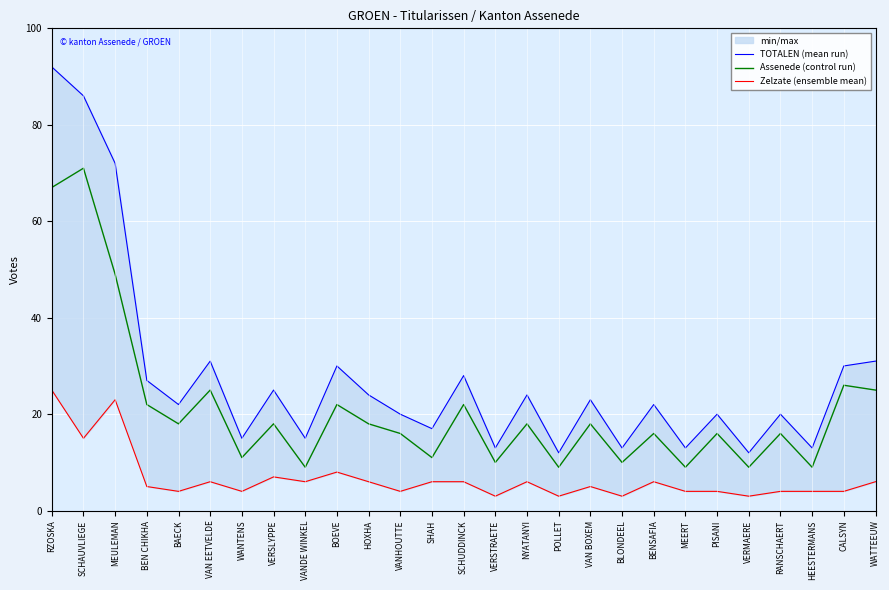

Reading right to left, list all the values displayed in this chart.

TOTALEN (mean run): WATTEEUW=31	CALSYN=30	HEESTERMANS=13	RANSCHAERT=20	VERMAERE=12	PISANI=20	MEERT=13	BENSAFIA=22	BLONDEEL=13	VAN BOXEM=23	POLLET=12	NYATANYI=24	VERSTRAETE=13	SCHUDDINCK=28	SHAH=17	VANHOUTTE=20	HOXHA=24	BOEVE=30	VANDE WINKEL=15	VERSLYPPE=25	WANTENS=15	VAN EETVELDE=31	BAECK=22	BEN CHIKHA=27	MEULEMAN=72	SCHAUVLIEGE=86	RZOSKA=92
Assenede (control run): WATTEEUW=25	CALSYN=26	HEESTERMANS=9	RANSCHAERT=16	VERMAERE=9	PISANI=16	MEERT=9	BENSAFIA=16	BLONDEEL=10	VAN BOXEM=18	POLLET=9	NYATANYI=18	VERSTRAETE=10	SCHUDDINCK=22	SHAH=11	VANHOUTTE=16	HOXHA=18	BOEVE=22	VANDE WINKEL=9	VERSLYPPE=18	WANTENS=11	VAN EETVELDE=25	BAECK=18	BEN CHIKHA=22	MEULEMAN=49	SCHAUVLIEGE=71	RZOSKA=67
Zelzate (ensemble mean): WATTEEUW=6	CALSYN=4	HEESTERMANS=4	RANSCHAERT=4	VERMAERE=3	PISANI=4	MEERT=4	BENSAFIA=6	BLONDEEL=3	VAN BOXEM=5	POLLET=3	NYATANYI=6	VERSTRAETE=3	SCHUDDINCK=6	SHAH=6	VANHOUTTE=4	HOXHA=6	BOEVE=8	VANDE WINKEL=6	VERSLYPPE=7	WANTENS=4	VAN EETVELDE=6	BAECK=4	BEN CHIKHA=5	MEULEMAN=23	SCHAUVLIEGE=15	RZOSKA=25